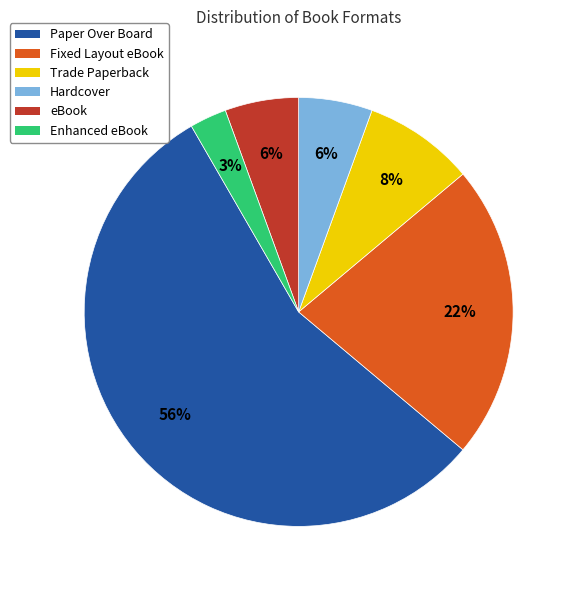

To the nearest percent, what is the difference between the Enhanced eBook and Hardcover slice percentages?

3%